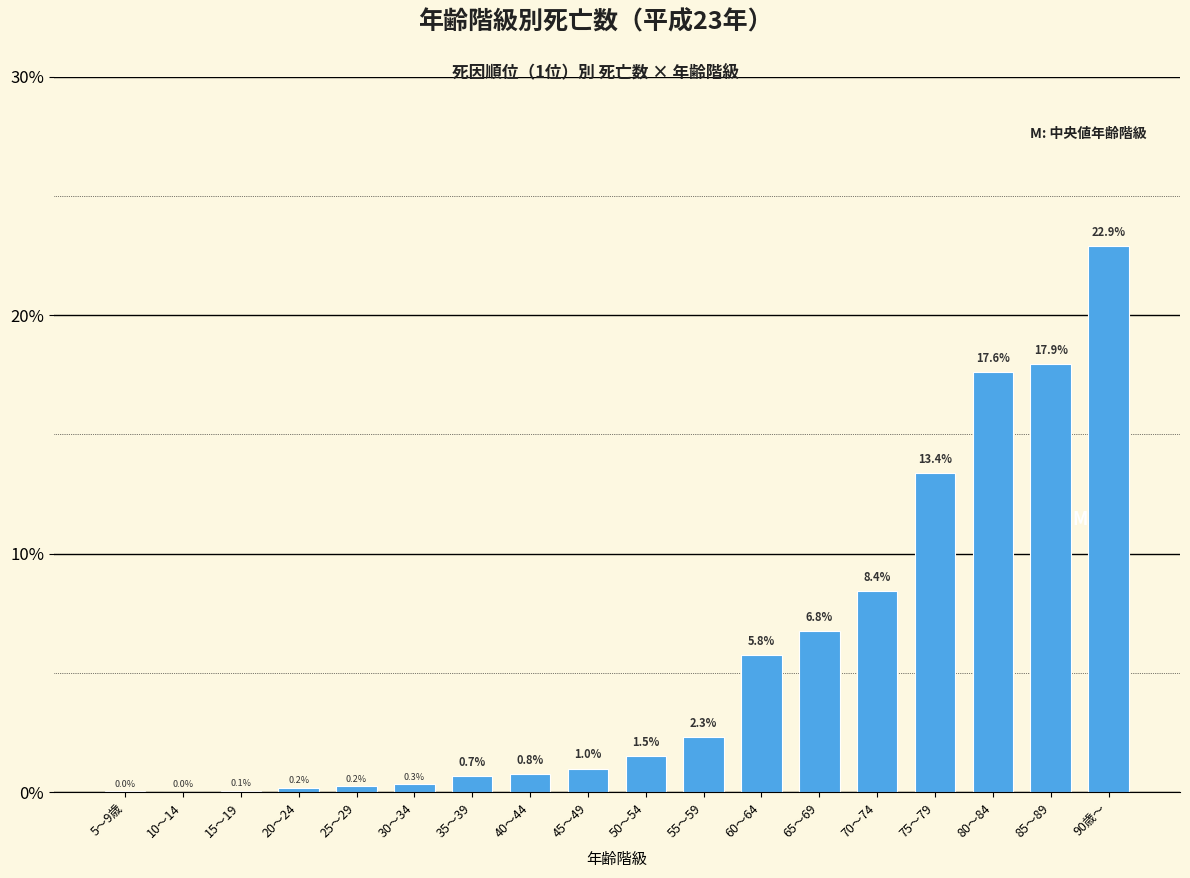

Between 25～29 and 90歳～, which is larger?

90歳～